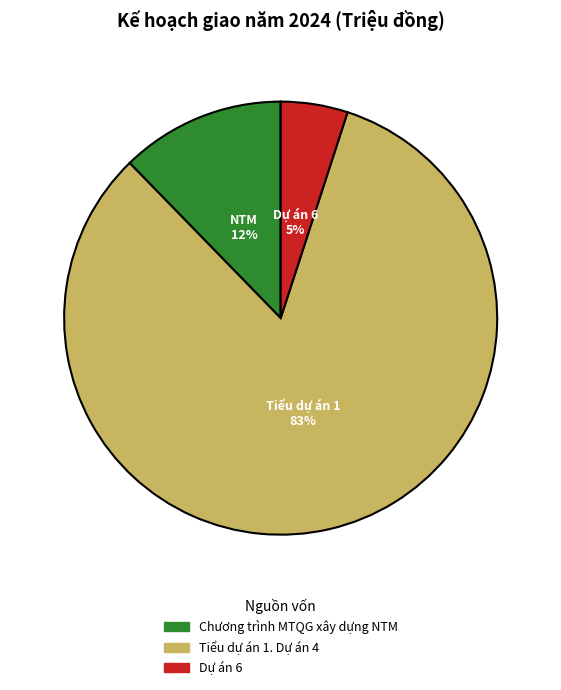

To the nearest percent, what is the difference between the largest and smallest slice percentages?

78%